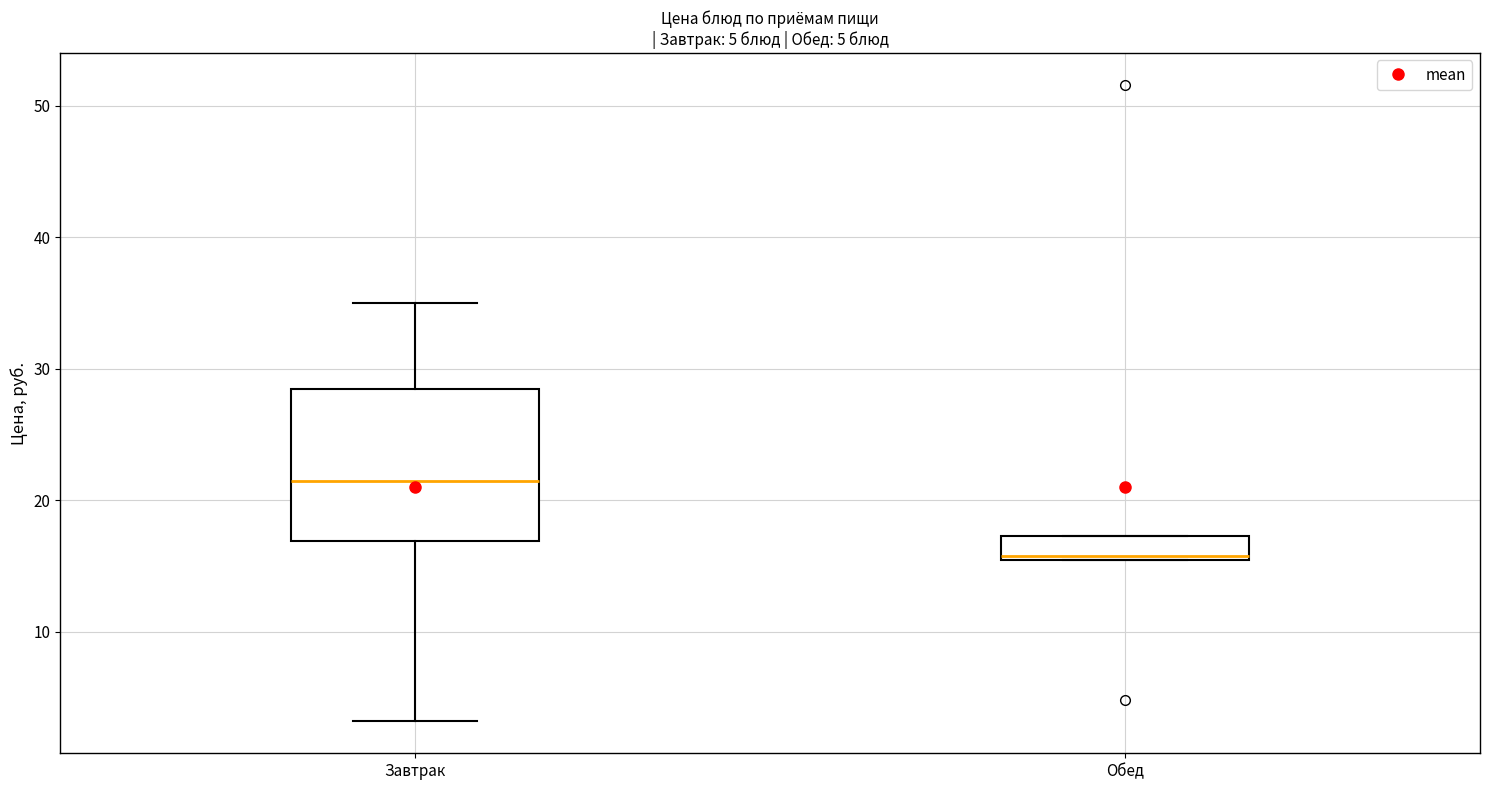

Which box has the highest median line?

Завтрак